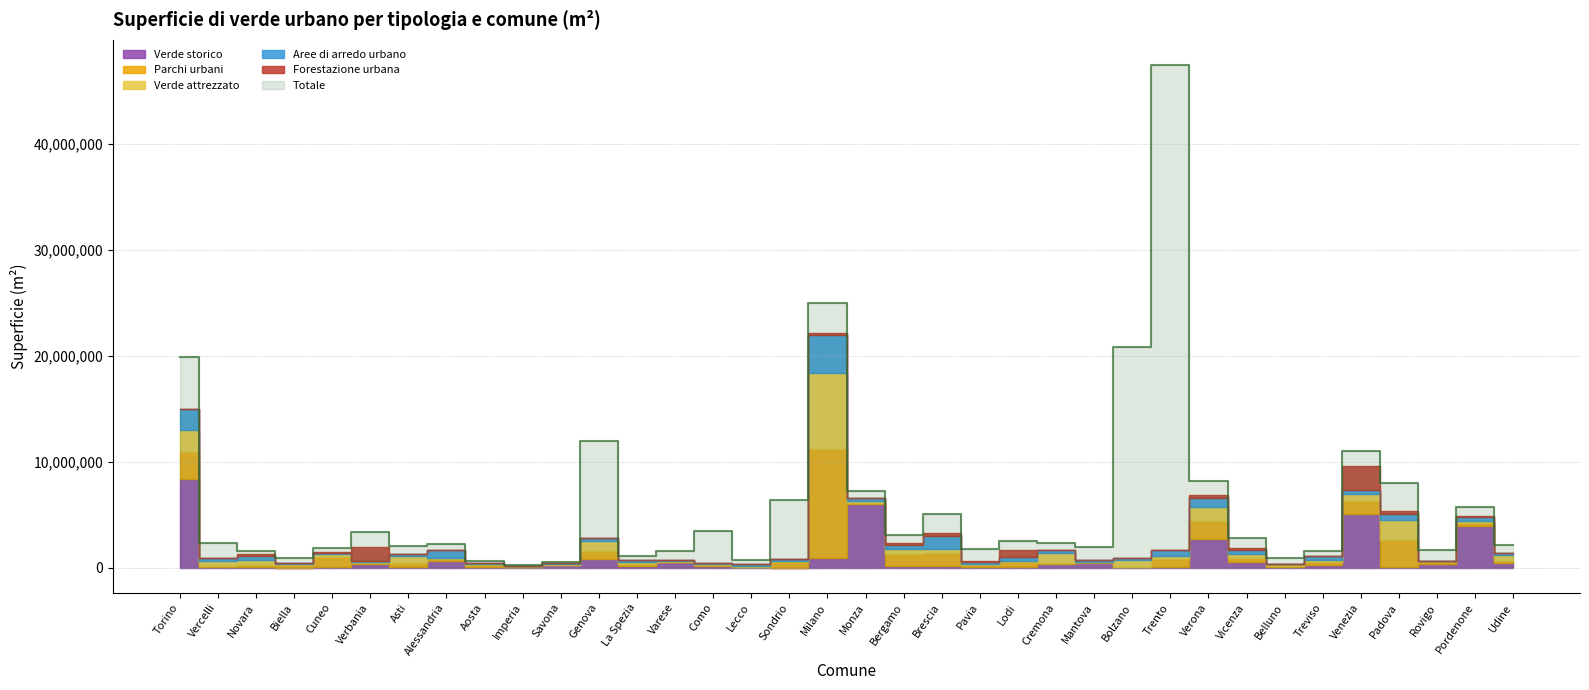

What is the total value across all series at Rovigo?

2265608